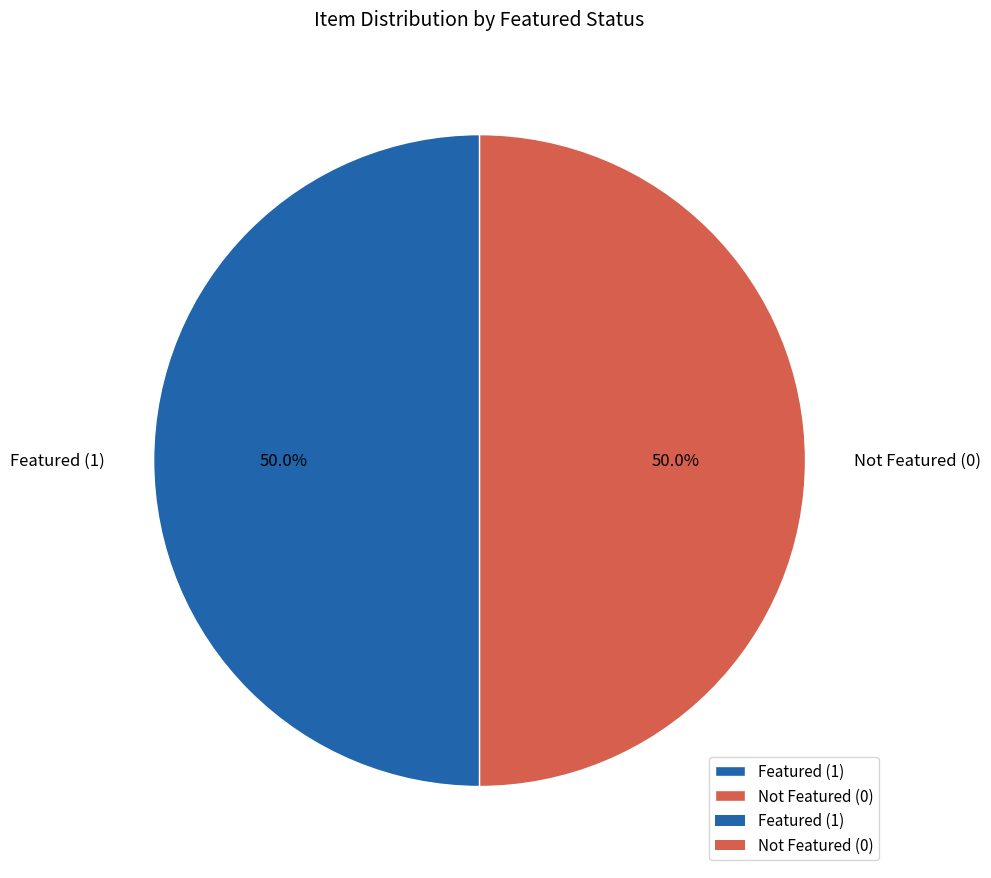

What percentage is NOT represented by Not Featured (0)?

50.0%